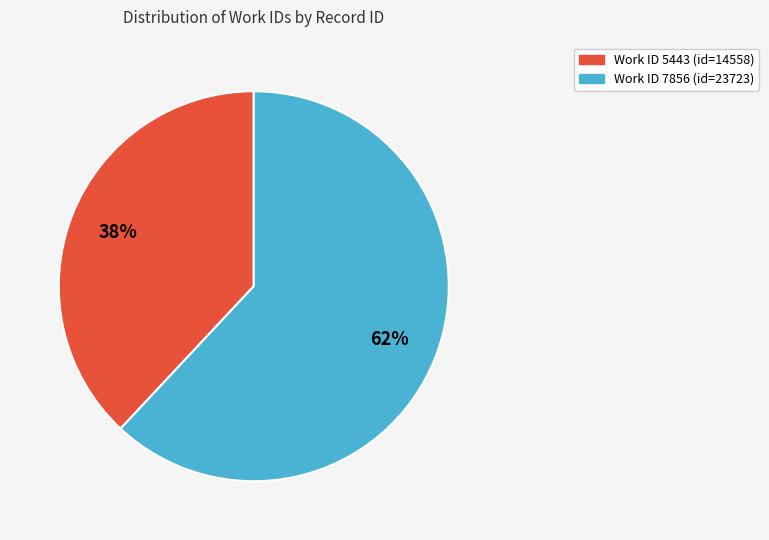

To the nearest percent, what is the average slice percentage?

50%